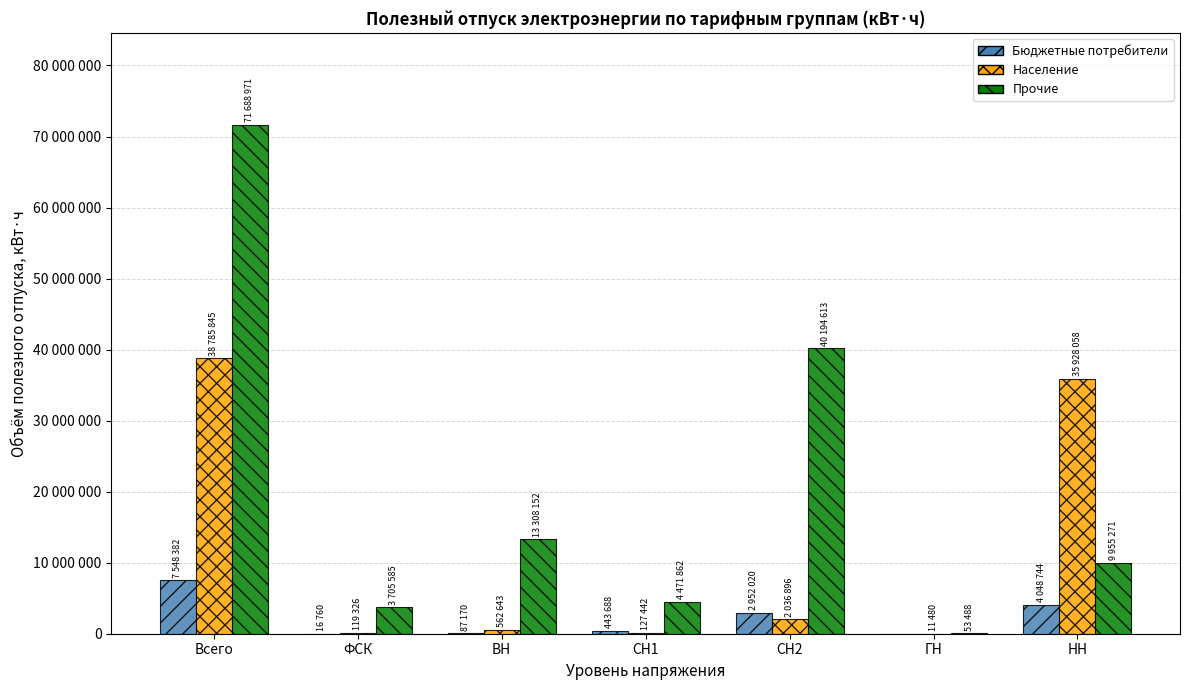

Which has a higher value, НН or СН2?

НН